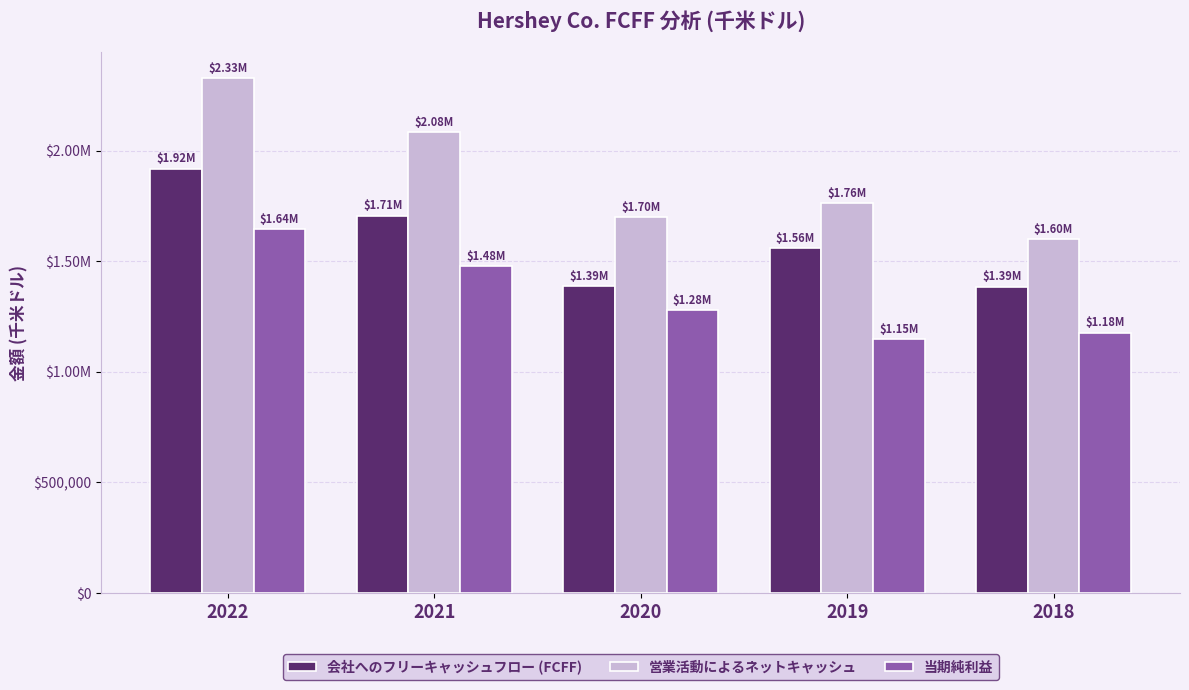

What is the lowest value of the 営業活動によるネットキャッシュ series?

1599993